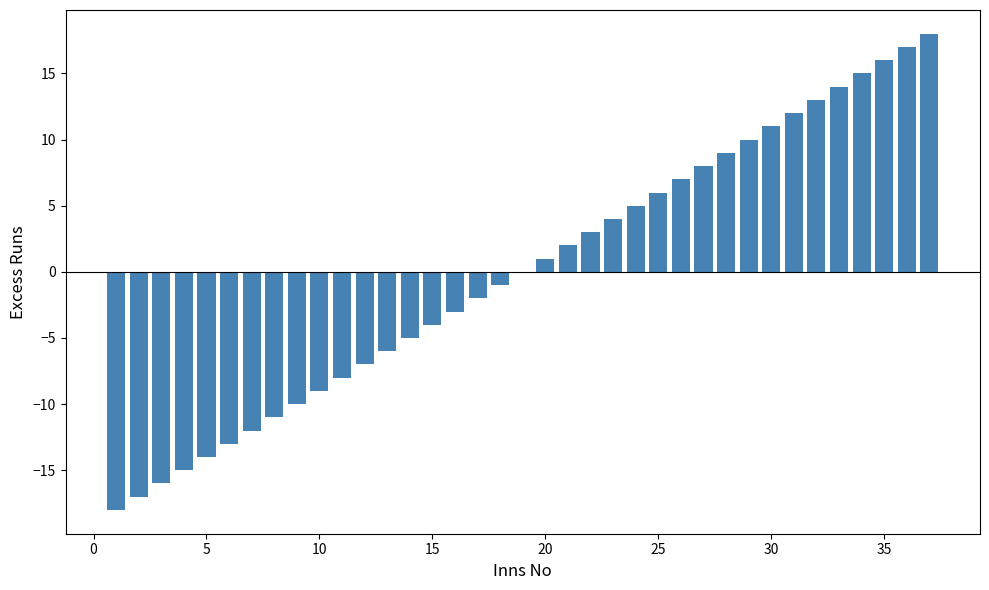

What is the greatest value displayed?

18